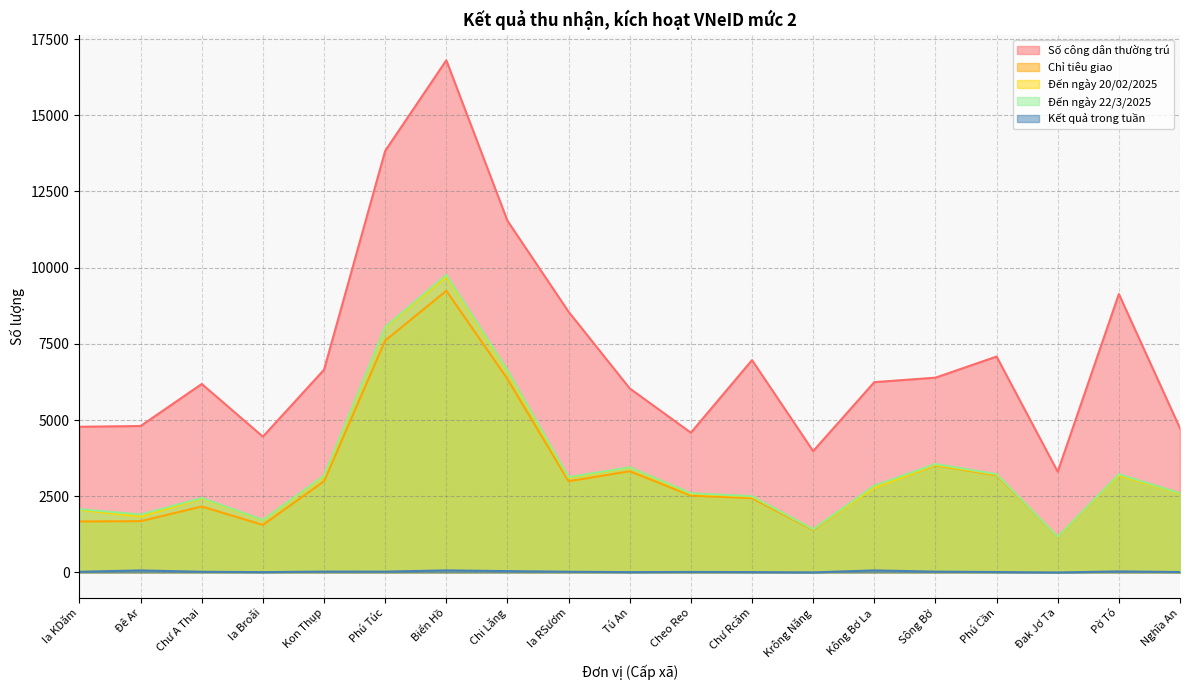

Reading left to right, transcribe all the data shown in this chart.

Số công dân thường trú: Ia KDăm=4780.0	Đê Ar=4805.0	Chư A Thai=6184.0	Ia Broăi=4456.0	Kon Thụp=6651.0	Phú Túc=13833.0	Biển Hồ=16805.0	Chi Lăng=11540.0	Ia RSươm=8553.0	Tú An=6037.0	Cheo Reo=4586.0	Chư Rcăm=6967.0	Krông Năng=3981.0	Kông Bơ La=6244.0	Sông Bờ=6391.0	Phú Cần=7084.0	Đak Jơ Ta=3305.0	Pờ Tó=9136.0	Nghĩa An=4730.0
Chỉ tiêu giao: Ia KDăm=1673.0	Đê Ar=1681.8	Chư A Thai=2164.4	Ia Broăi=1559.6	Kon Thụp=2992.9	Phú Túc=7608.1	Biển Hồ=9242.8	Chi Lăng=6347.0	Ia RSươm=2993.6	Tú An=3320.3	Cheo Reo=2522.3	Chư Rcăm=2438.4	Krông Năng=1393.3	Kông Bơ La=2809.8	Sông Bờ=3515.1	Phú Cần=3187.8	Đak Jơ Ta=1156.8	Pờ Tó=3197.6	Nghĩa An=2601.5
Đến ngày 20/02/2025: Ia KDăm=2056.0	Đê Ar=1834.0	Chư A Thai=2421.0	Ia Broăi=1713.0	Kon Thụp=3151.0	Phú Túc=8032.0	Biển Hồ=9700.0	Chi Lăng=6593.0	Ia RSươm=3105.0	Tú An=3440.0	Cheo Reo=2582.0	Chư Rcăm=2491.0	Krông Năng=1417.0	Kông Bơ La=2780.0	Sông Bờ=3532.0	Phú Cần=3212.0	Đak Jơ Ta=1169.0	Pờ Tó=3190.0	Nghĩa An=2588.0
Đến ngày 22/3/2025: Ia KDăm=2078.0	Đê Ar=1900.0	Chư A Thai=2443.0	Ia Broăi=1724.0	Kon Thụp=3179.0	Phú Túc=8059.0	Biển Hồ=9767.0	Chi Lăng=6637.0	Ia RSươm=3128.0	Tú An=3451.0	Cheo Reo=2599.0	Chư Rcăm=2503.0	Krông Năng=1419.0	Kông Bơ La=2847.0	Sông Bờ=3558.0	Phú Cần=3226.0	Đak Jơ Ta=1168.0	Pờ Tó=3224.0	Nghĩa An=2602.0
Kết quả trong tuần: Ia KDăm=22.0	Đê Ar=66.0	Chư A Thai=22.0	Ia Broăi=11.0	Kon Thụp=28.0	Phú Túc=27.0	Biển Hồ=67.0	Chi Lăng=44.0	Ia RSươm=23.0	Tú An=11.0	Cheo Reo=17.0	Chư Rcăm=12.0	Krông Năng=2.0	Kông Bơ La=67.0	Sông Bờ=26.0	Phú Cần=14.0	Đak Jơ Ta=-1.0	Pờ Tó=34.0	Nghĩa An=14.0